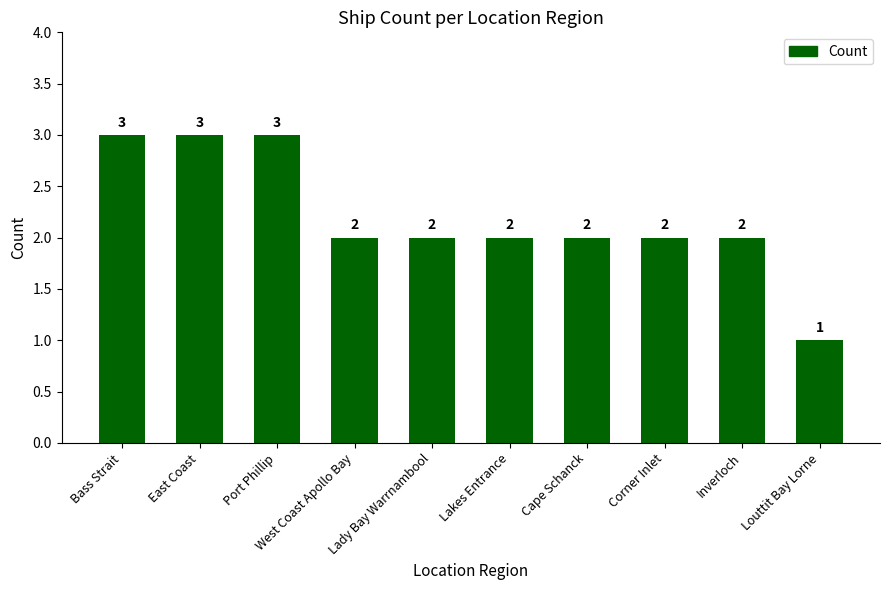

How many data points does each series have?

10